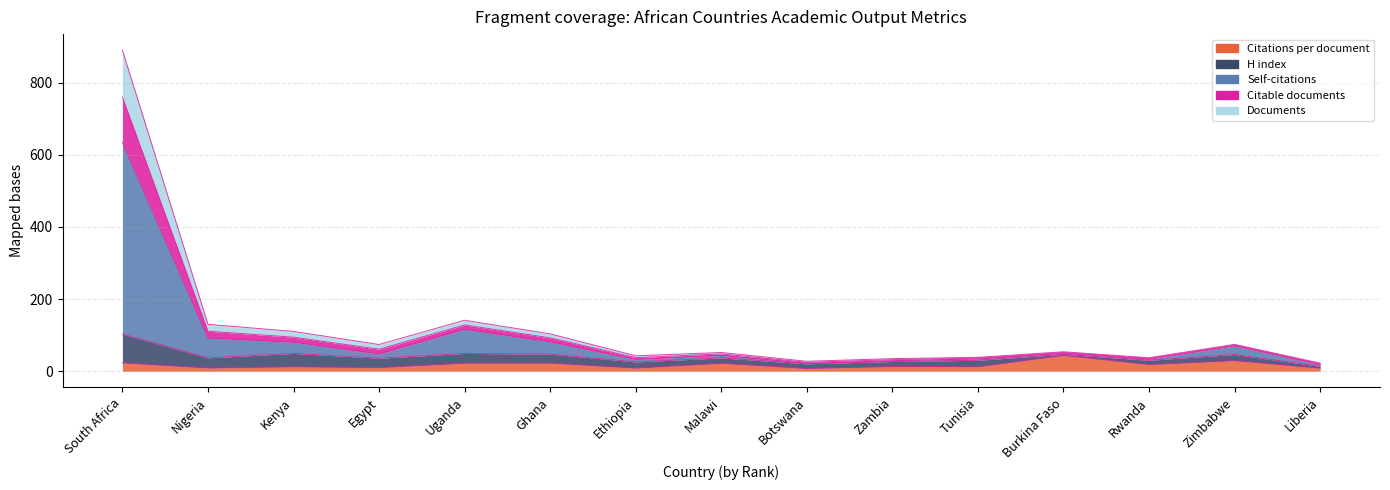

True or false: Documents has more than 0 interior local peaks.

True